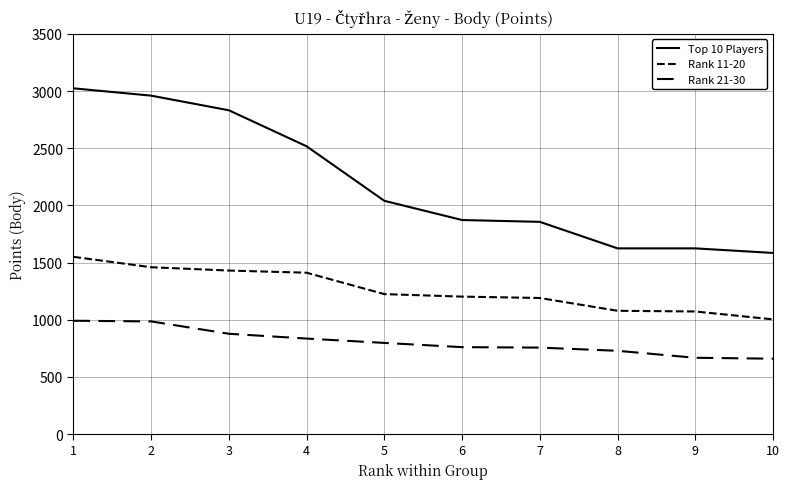

Which series has the largest range (max minus min)?

Top 10 Players